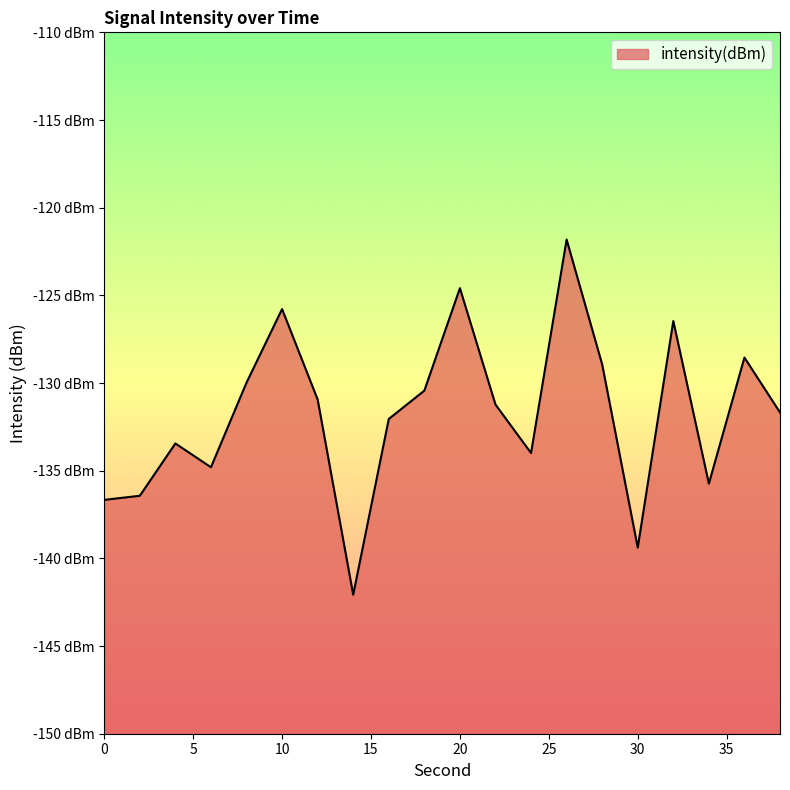

Reading left to right, list all the values displayed in this chart.

-136.7	-136.4	-133.4	-134.8	-130.0	-125.8	-130.9	-142.1	-132.0	-130.4	-124.6	-131.2	-134.0	-121.8	-128.9	-139.4	-126.5	-135.7	-128.5	-131.7